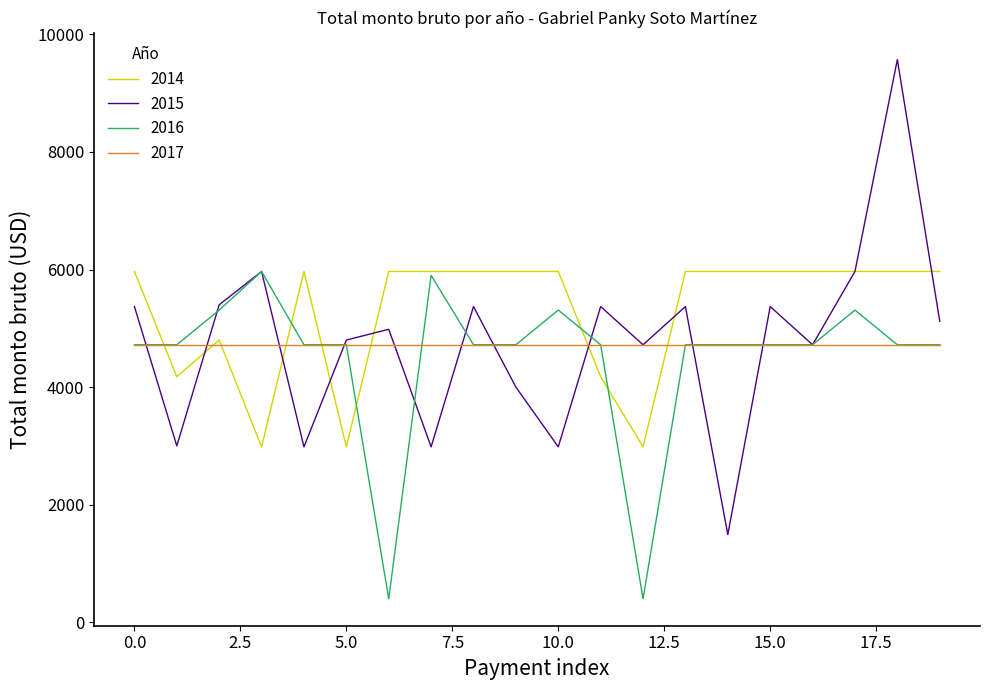

At how many categories does at least one series exceed 8534?

1